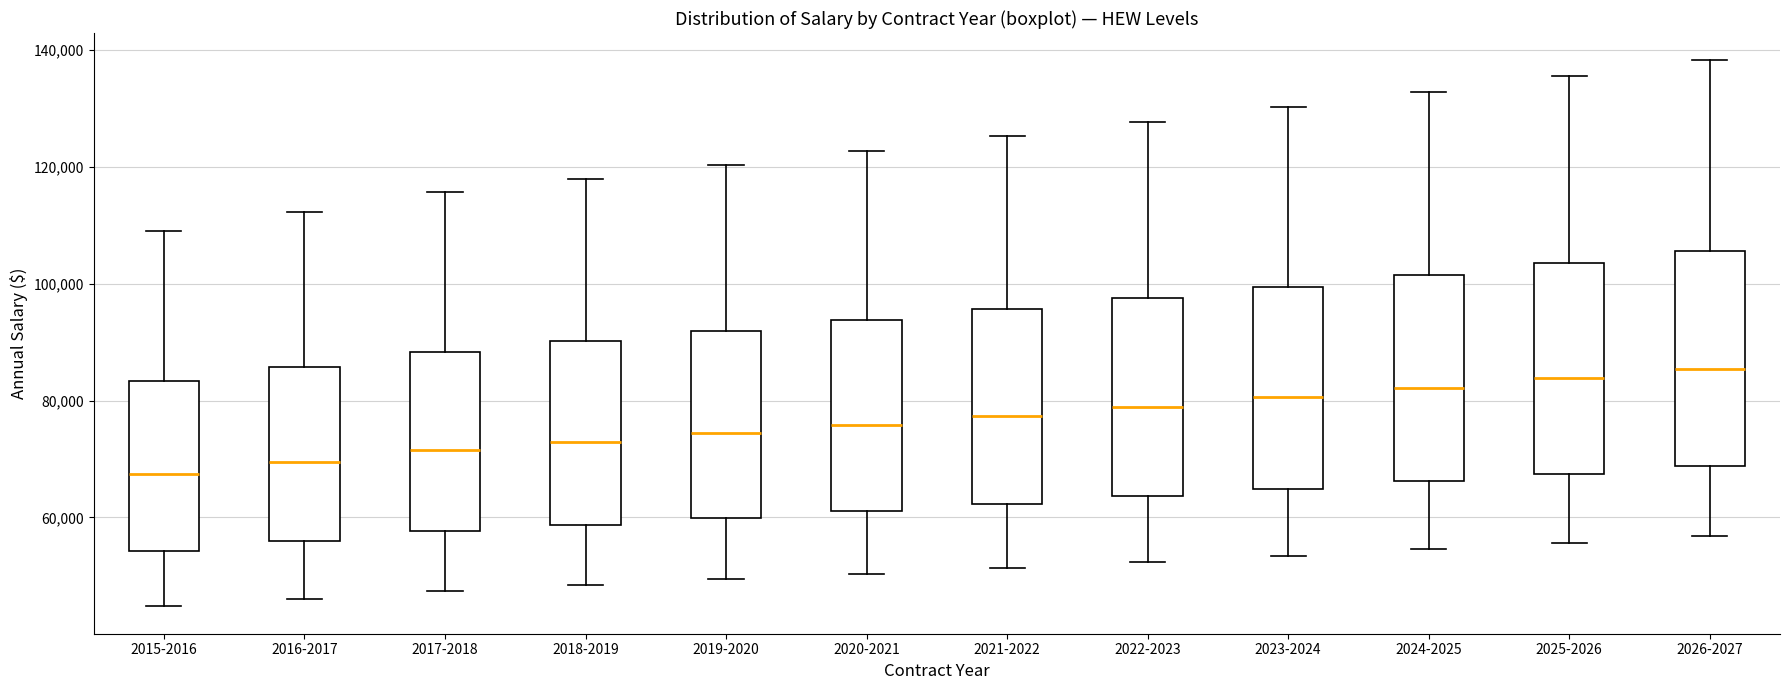

Reading left to right, read every box against the y-axis: the position of its median line, the range the box covers, and the ends of its whiskers. The values are not printed on the chart, so give them approximately, as read against the axis.

2015-2016: median 68000, box 54000 to 84000, whiskers 44000 to 110000
2016-2017: median 70000, box 56000 to 86000, whiskers 46000 to 112000
2017-2018: median 72000, box 58000 to 88000, whiskers 48000 to 116000
2018-2019: median 72000, box 58000 to 90000, whiskers 48000 to 118000
2019-2020: median 74000, box 60000 to 92000, whiskers 50000 to 120000
2020-2021: median 76000, box 62000 to 94000, whiskers 50000 to 122000
2021-2022: median 78000, box 62000 to 96000, whiskers 52000 to 126000
2022-2023: median 78000, box 64000 to 98000, whiskers 52000 to 128000
2023-2024: median 80000, box 64000 to 100000, whiskers 54000 to 130000
2024-2025: median 82000, box 66000 to 102000, whiskers 54000 to 132000
2025-2026: median 84000, box 68000 to 104000, whiskers 56000 to 136000
2026-2027: median 86000, box 68000 to 106000, whiskers 56000 to 138000